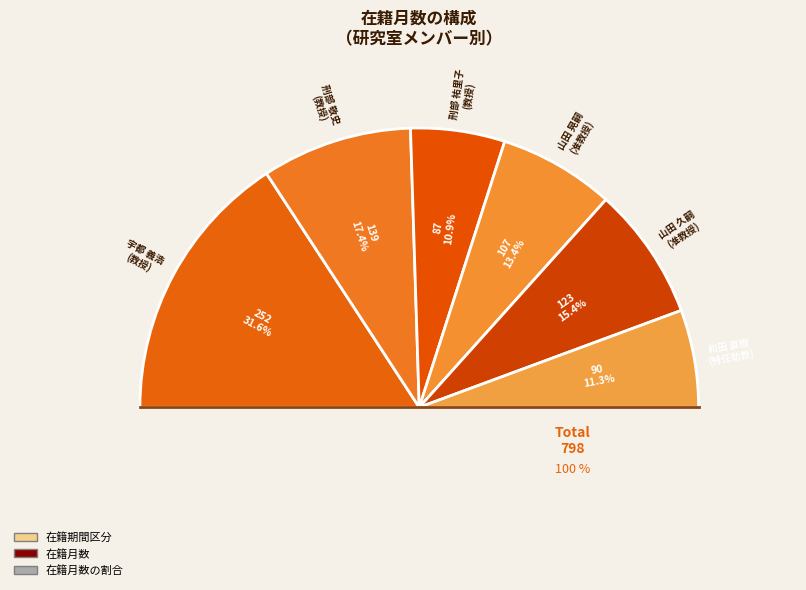

What is the change in value from 宇都 義浩
(教授) to 和田 直樹
(特任助教)?

-162